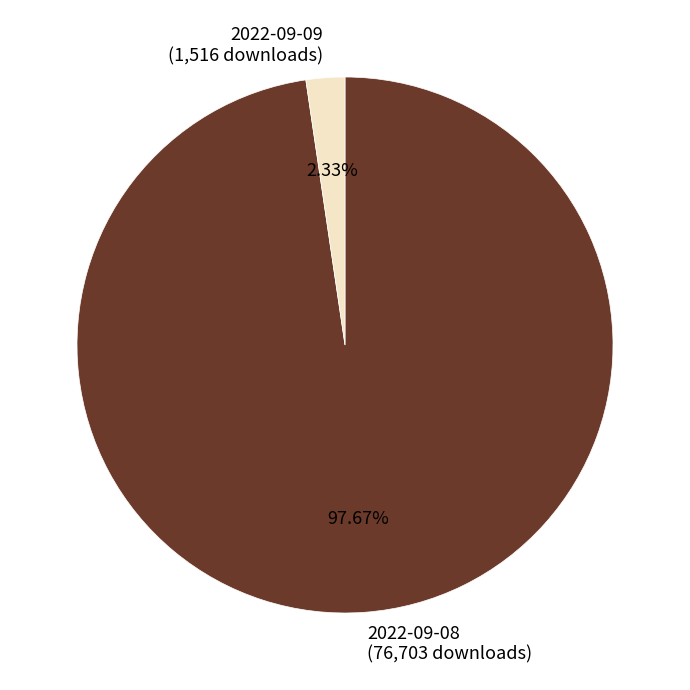

To the nearest percent, what portion does 2022-09-08 represent?

98%